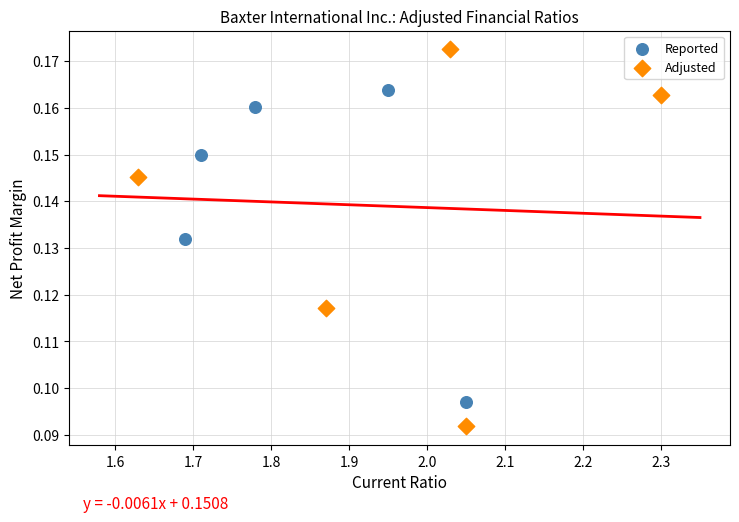

Which series contains the highest Y value?

Adjusted